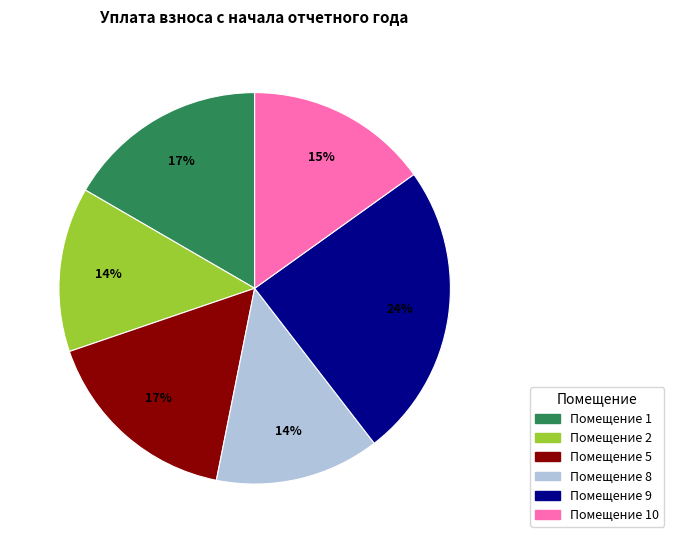

To the nearest percent, what is the average slice percentage?

17%